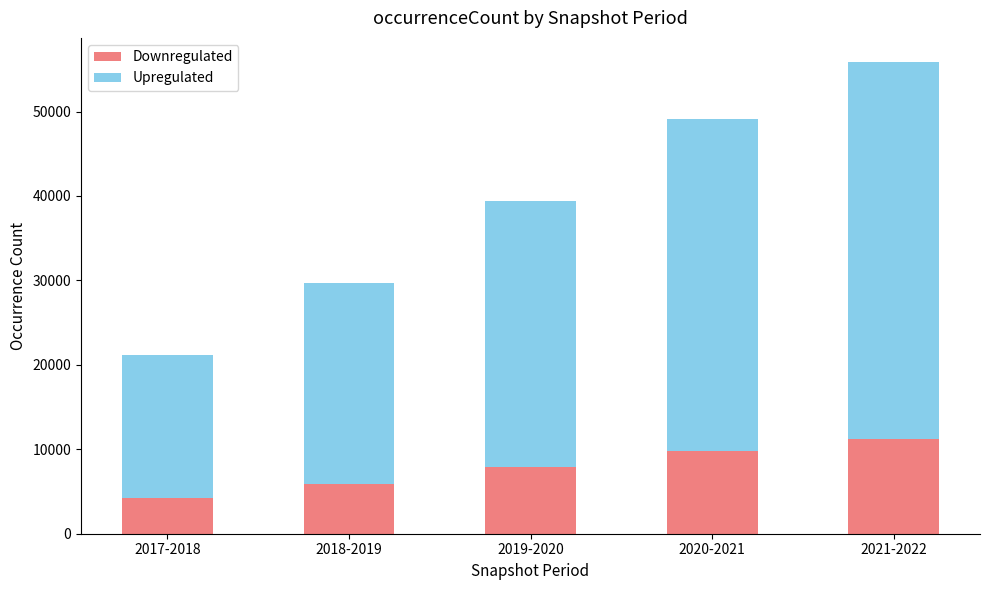

Which category has the highest value in the Downregulated series?

2021-2022